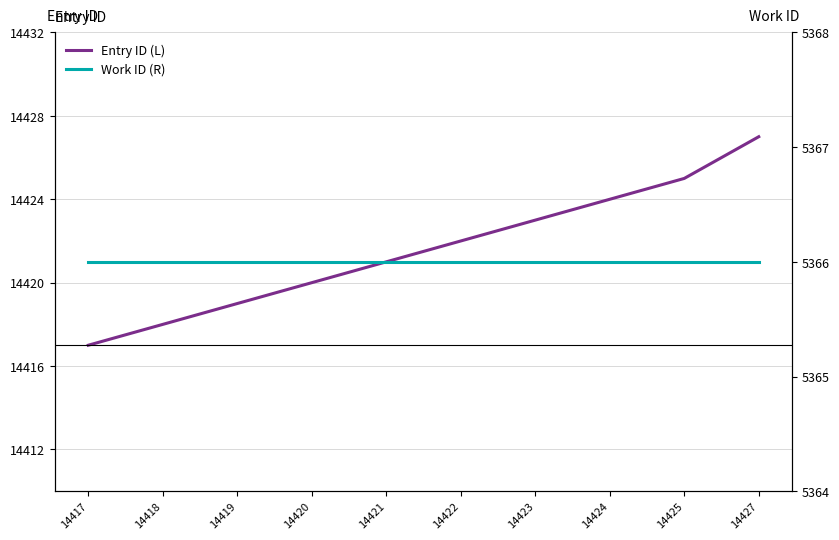

True or false: Work ID (R) and Entry ID (L) cross at least once.

False